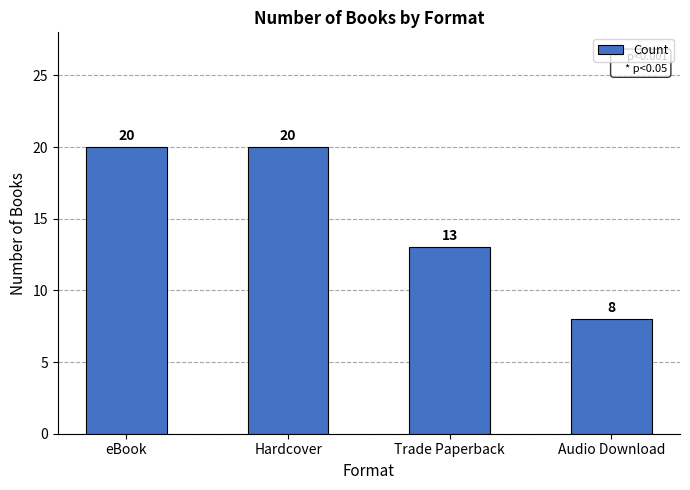

What is the difference between the maximum and second lowest values?

7